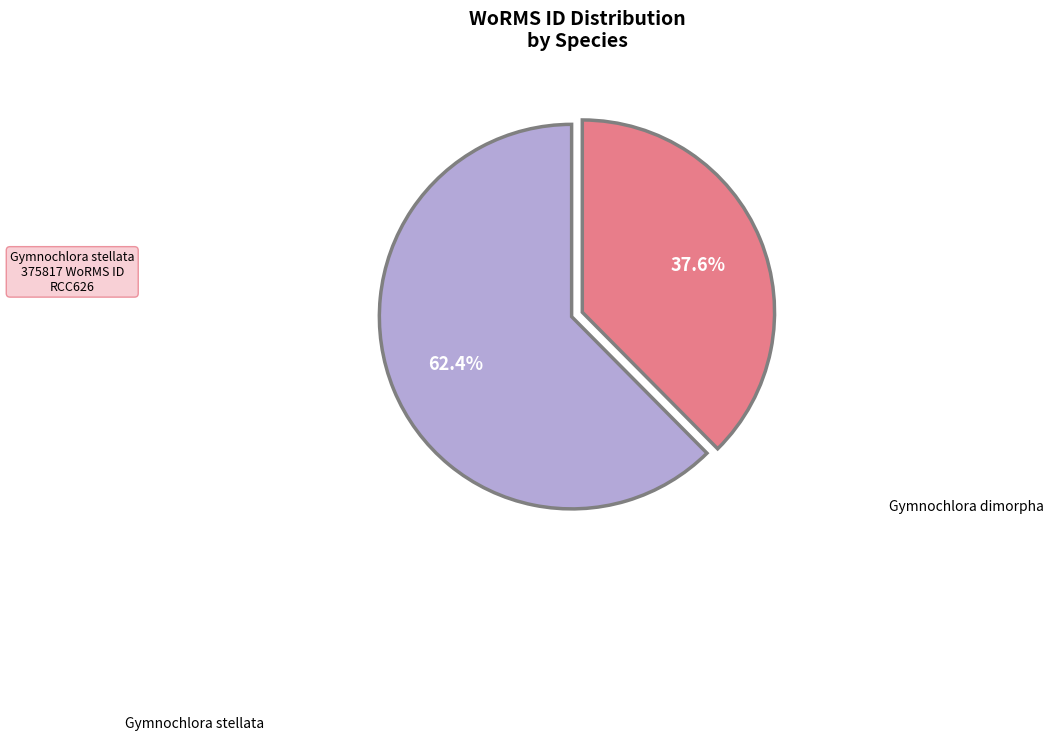

To the nearest percent, what portion does Gymnochlora stellata represent?

38%